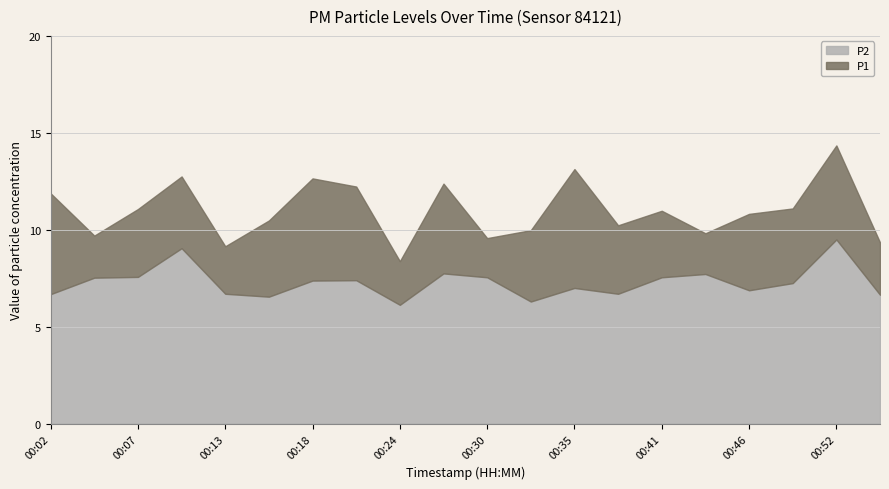

Which series has the largest range (max minus min)?

P1